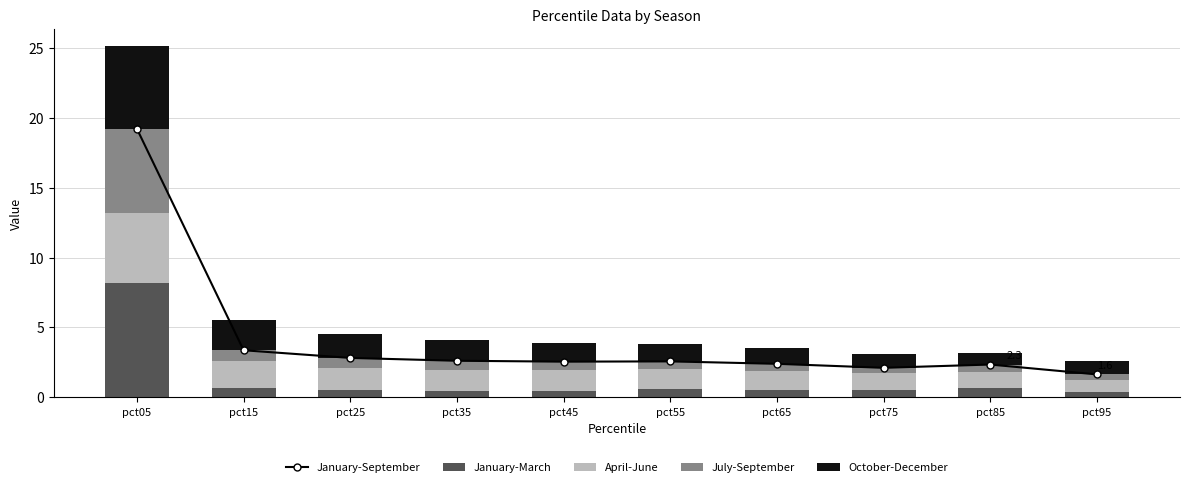

At how many categories does at least one series exceed 6?

1